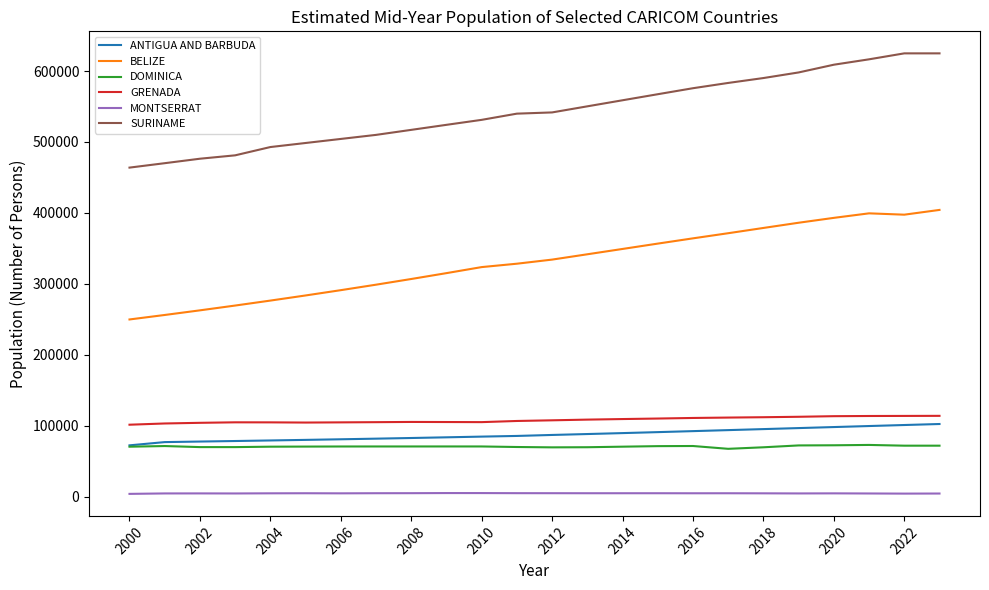

Which series has the widest spread of values?

SURINAME